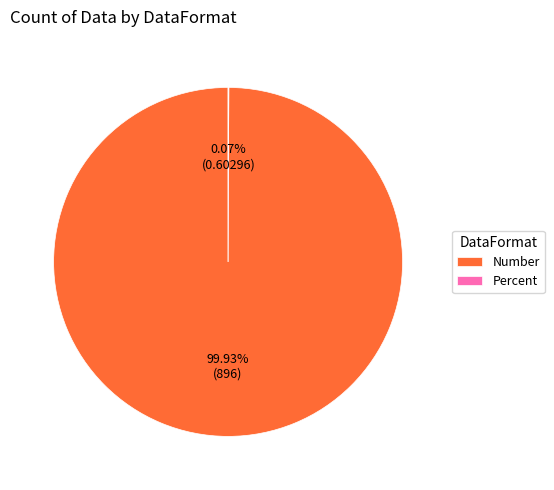

Does any single category account for the majority?

Yes